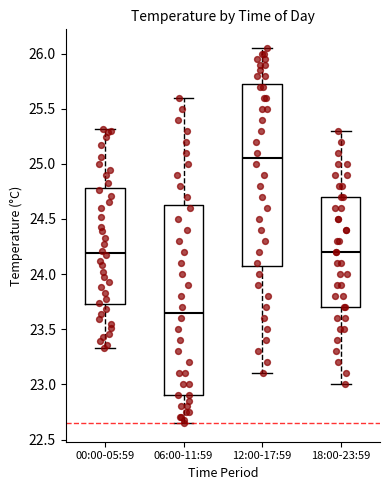

Reading left to right, transcribe this box plot: for each box, give where its median line is, the range the box spans, and where its two whiskers end, as read against the y-axis. The values are not printed on the chart, so give them approximately, as read against the axis.

00:00-05:59: median 24.20, box 23.75 to 24.80, whiskers 23.35 to 25.30
06:00-11:59: median 23.65, box 22.90 to 24.65, whiskers 22.65 to 25.60
12:00-17:59: median 25.05, box 24.10 to 25.75, whiskers 23.10 to 26.05
18:00-23:59: median 24.20, box 23.70 to 24.70, whiskers 23.00 to 25.30